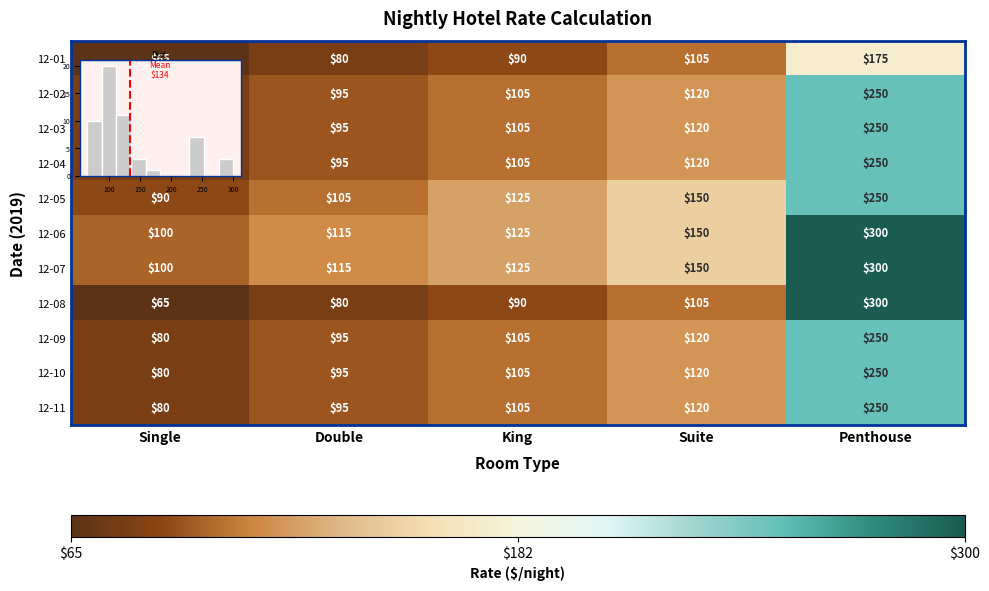

What is the smallest value displayed?

65